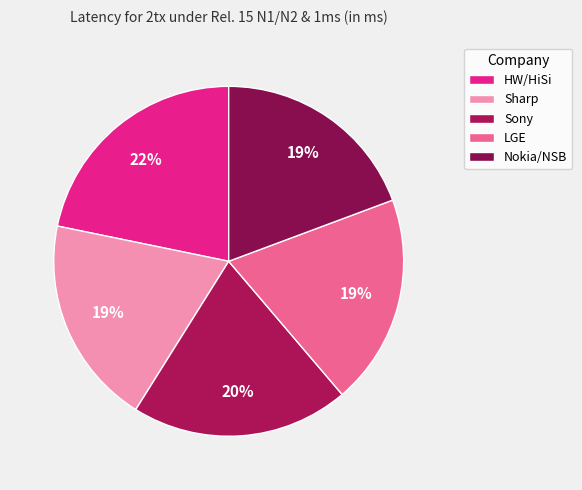

The LGE slice represents 19% of the pie. True or false?

True